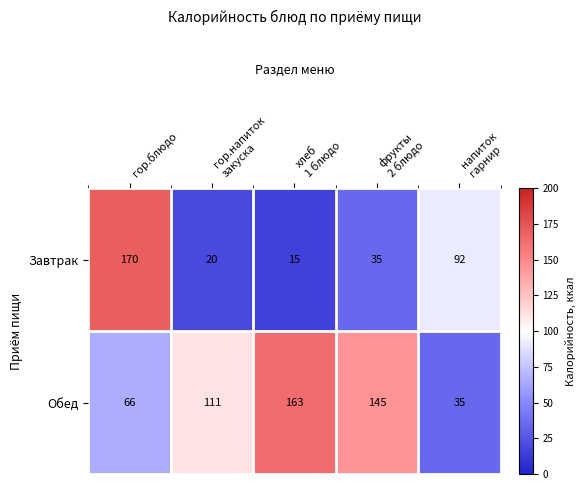

Count the Обед values in the range 66 to 145.

3